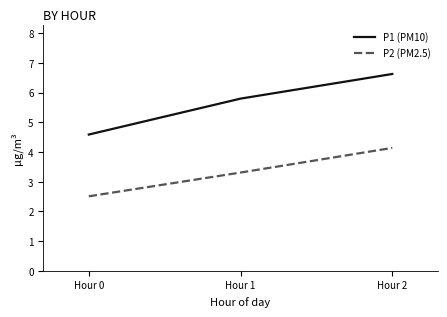

At which label does P1 (PM10) reach its peak?

Hour 2